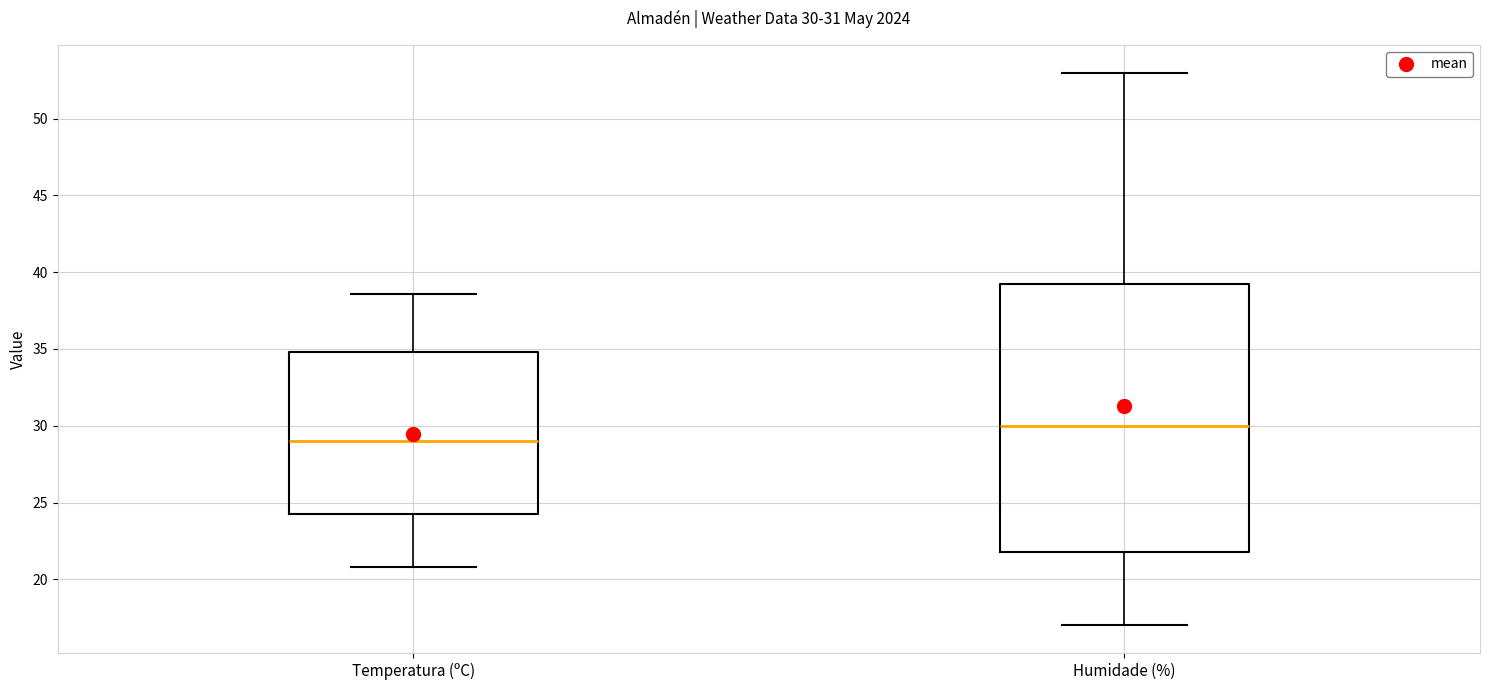

Comparing the boxes themselves (not the whiskers), which one is the tallest?

Humidade (%)